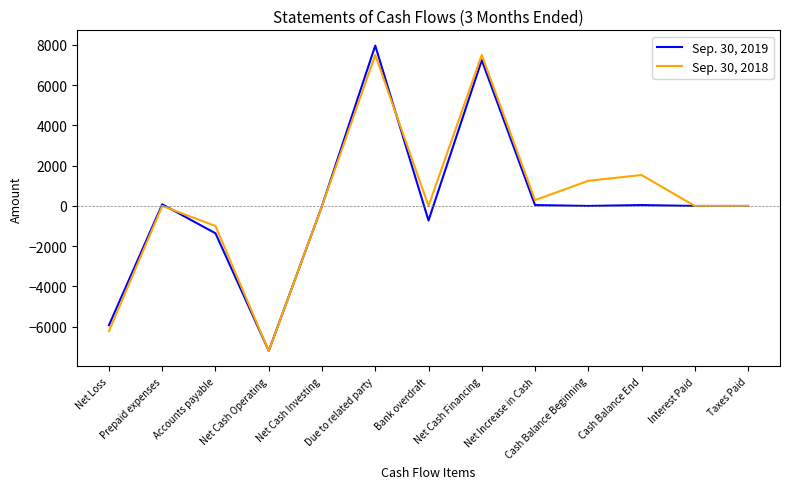

List the series in order of their overall mean, lowest first.

Sep. 30, 2019, Sep. 30, 2018